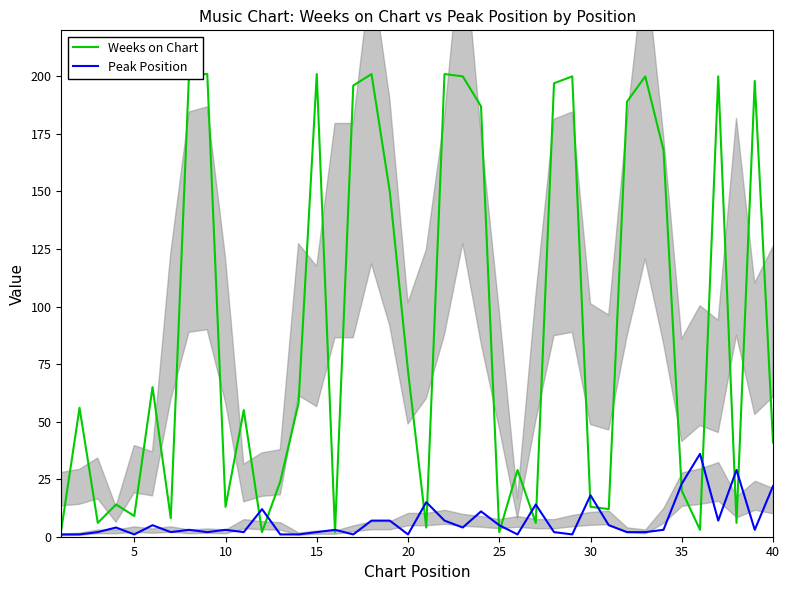

Reading left to right, transcribe all the data shown in this chart.

Weeks on Chart: 3	56	6	14	9	65	8	201	201	13	55	2	24	58	201	2	196	201	150	72	4	201	200	187	2	29	6	197	200	13	12	189	200	168	20	3	200	6	198	41
Peak Position: 1	1	2	4	1	5	2	3	2	3	2	12	1	1	2	3	1	7	7	1	15	7	4	11	5	1	14	2	1	18	5	2	2	3	23	36	7	29	3	22